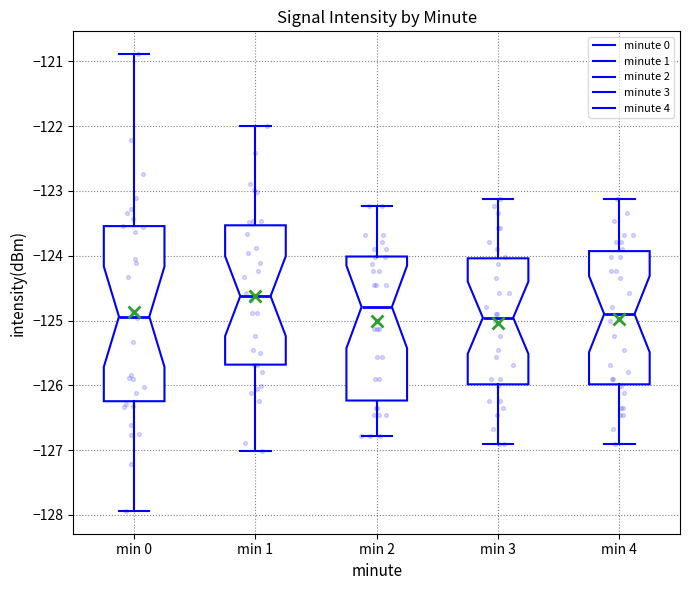

Comparing the boxes themselves (not the whiskers), which one is the tallest?

min 0